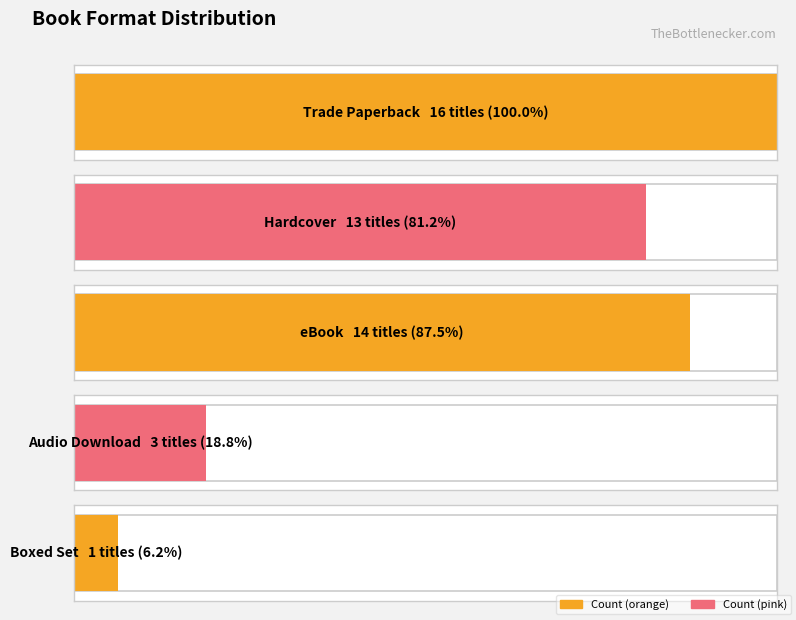

The value at eBook is 4. True or false?

False